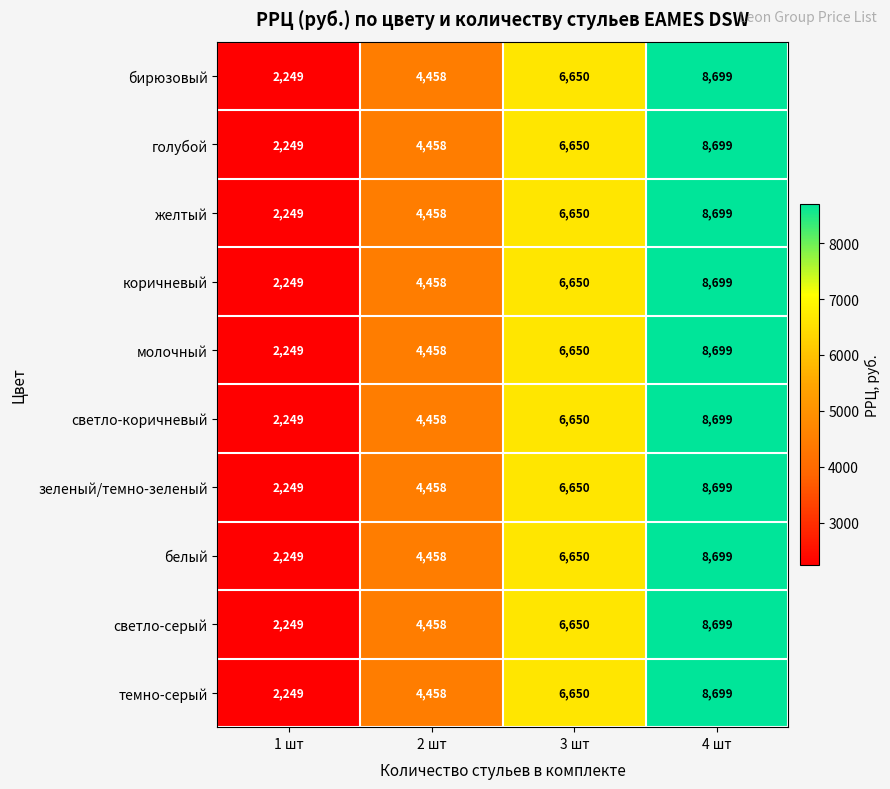

Where is коричневый nearest to the value 5474?

2 шт